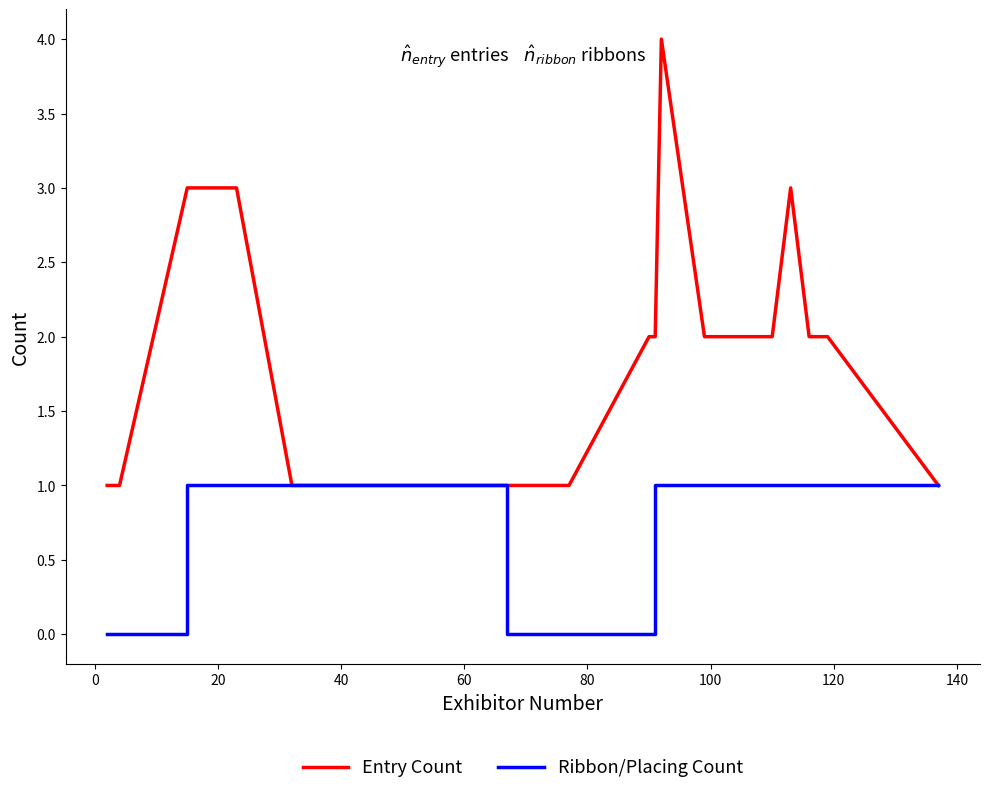

What is the greatest value displayed?

4